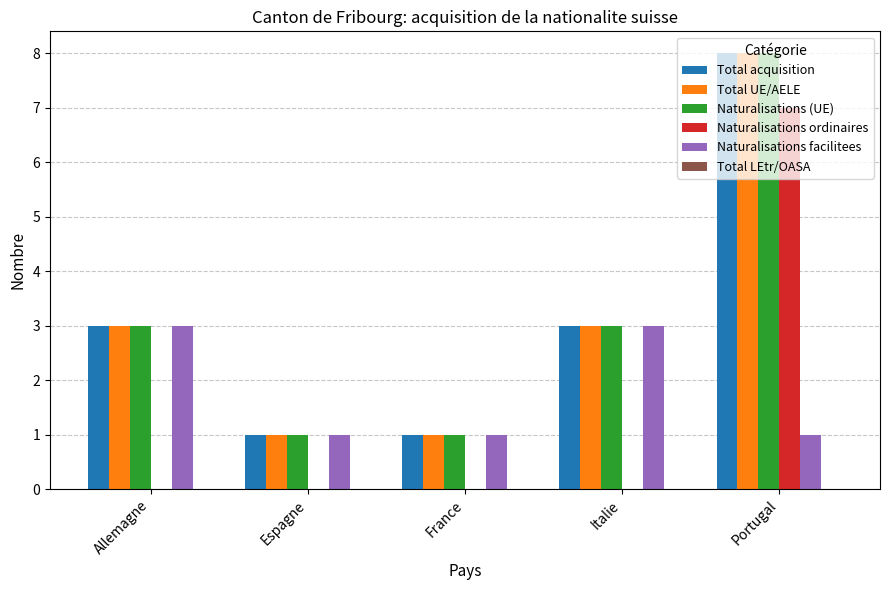

What is the highest value of the Naturalisations (UE) series?

8